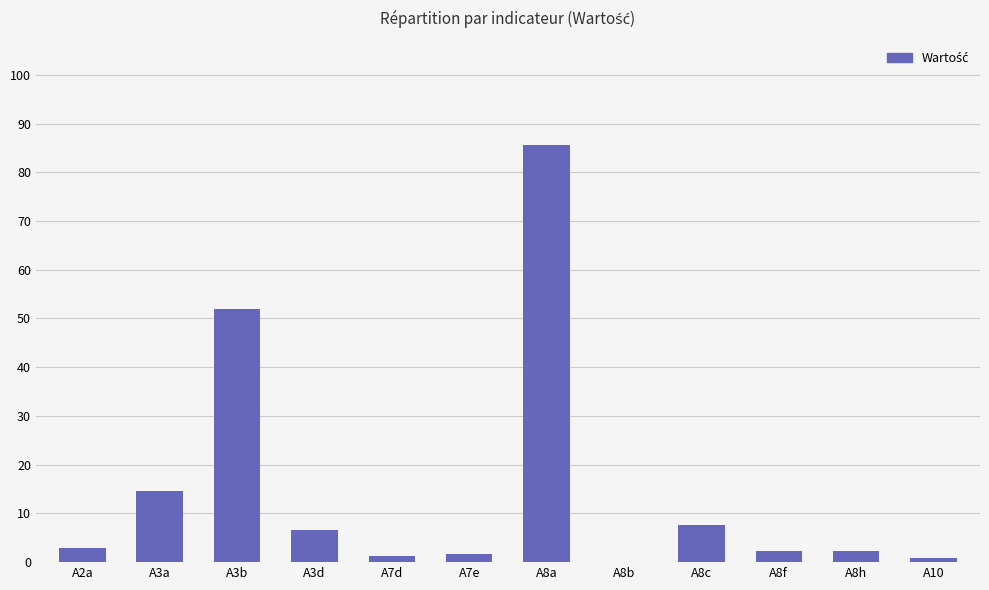

What is the greatest value displayed?

85.6